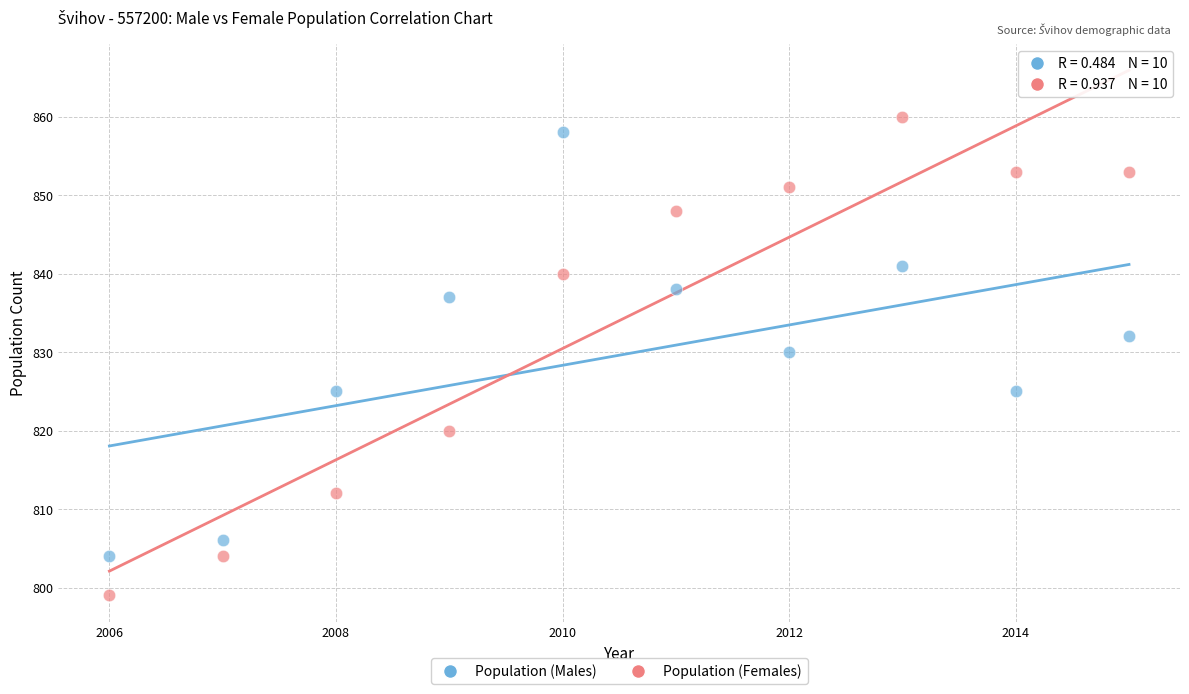

In the Population (Females) series, what Y value is closest to 829?

820